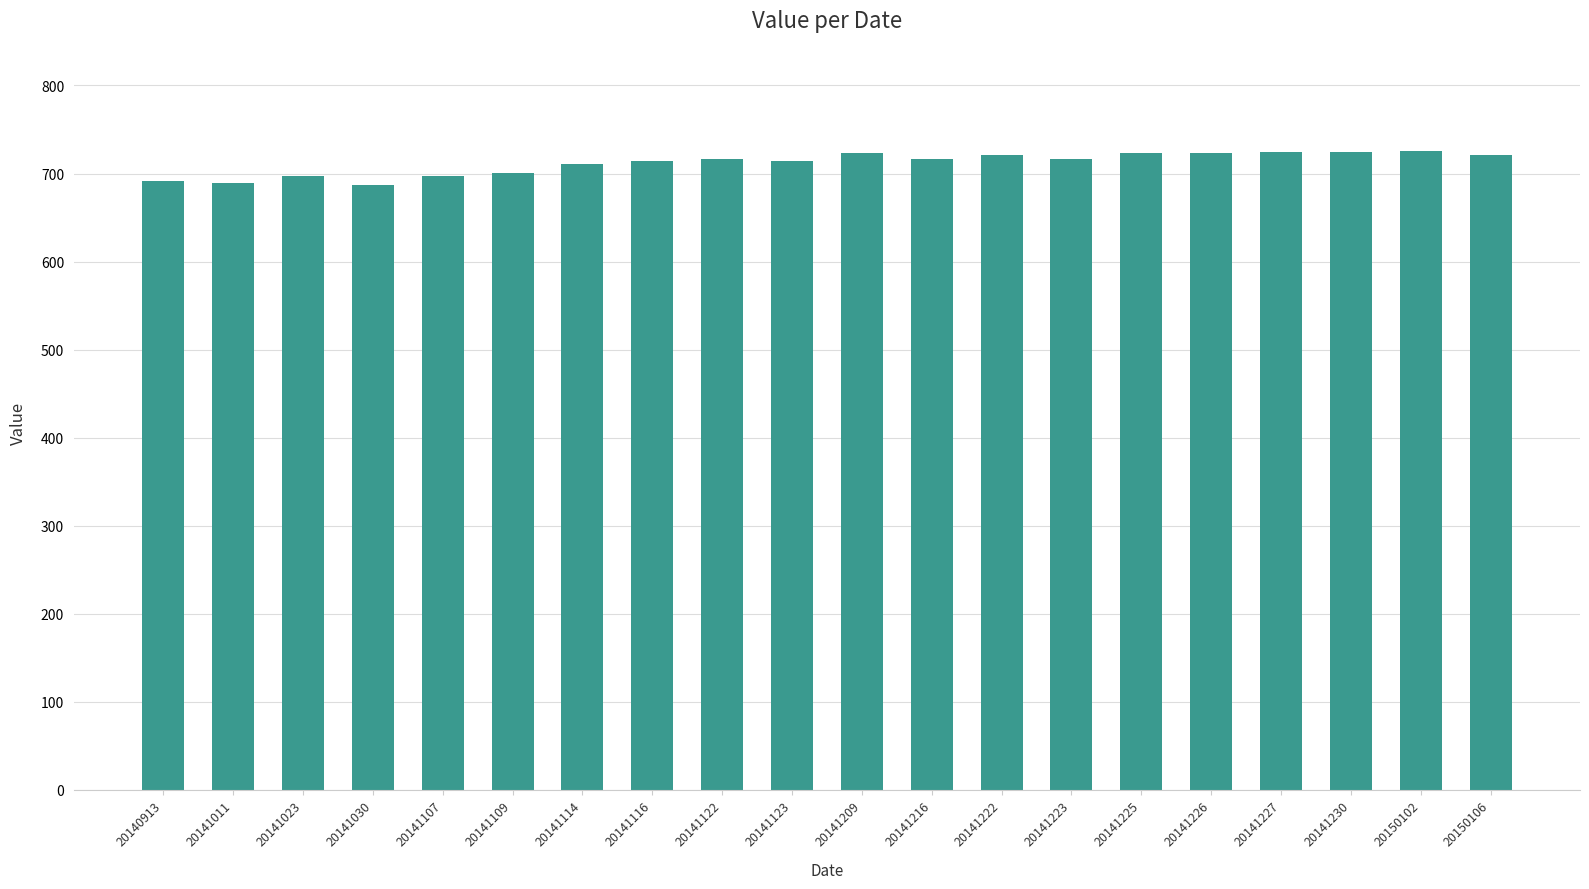

Does the chart contain stacked bars?

No